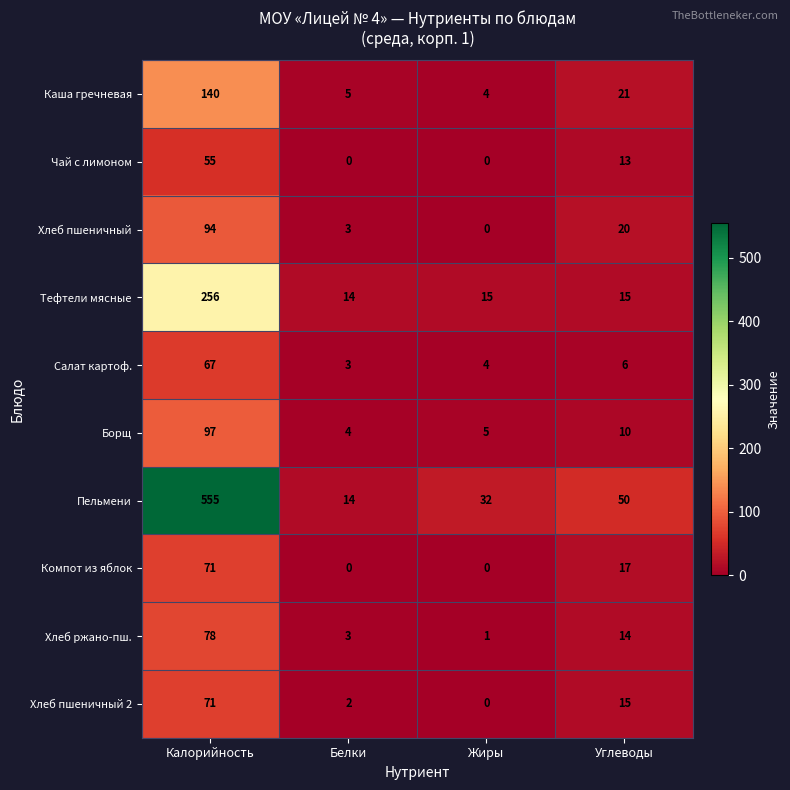

Which label corresponds to the largest value in the chart?

Калорийность